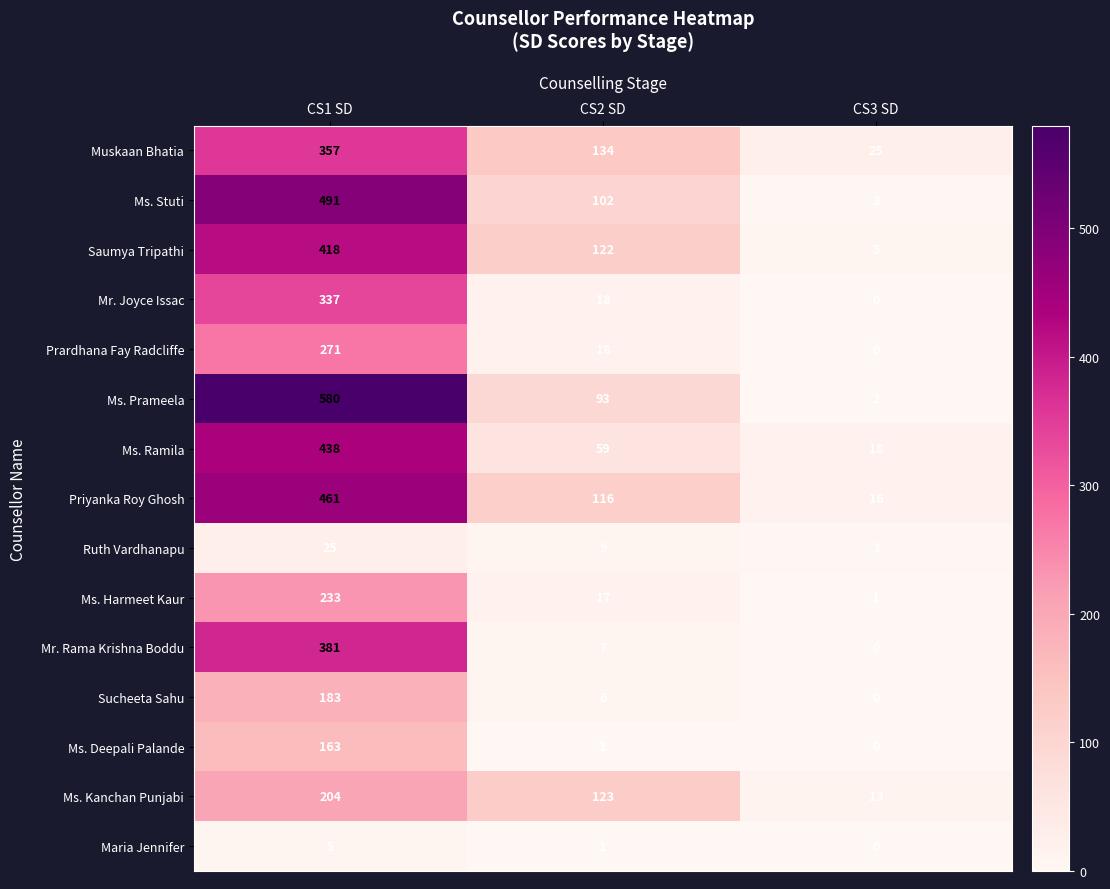

True or false: Ms. Prameela has a value of 580 at CS1 SD.

True